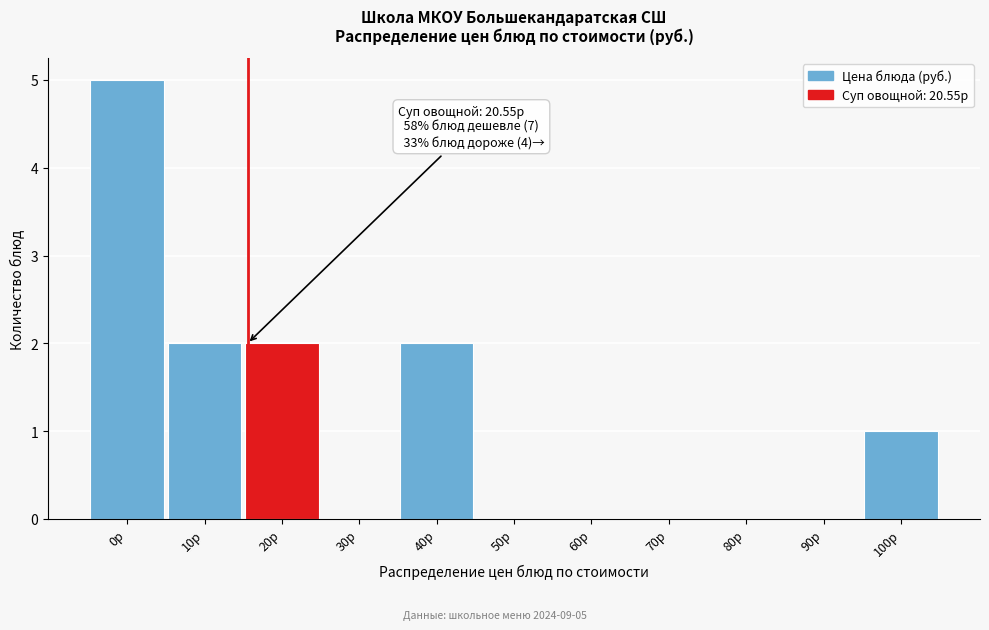

Reading left to right, extract all data points from this chart.

0р=5	10р=2	20р=2	30р=0	40р=2	50р=0	60р=0	70р=0	80р=0	90р=0	100р=1